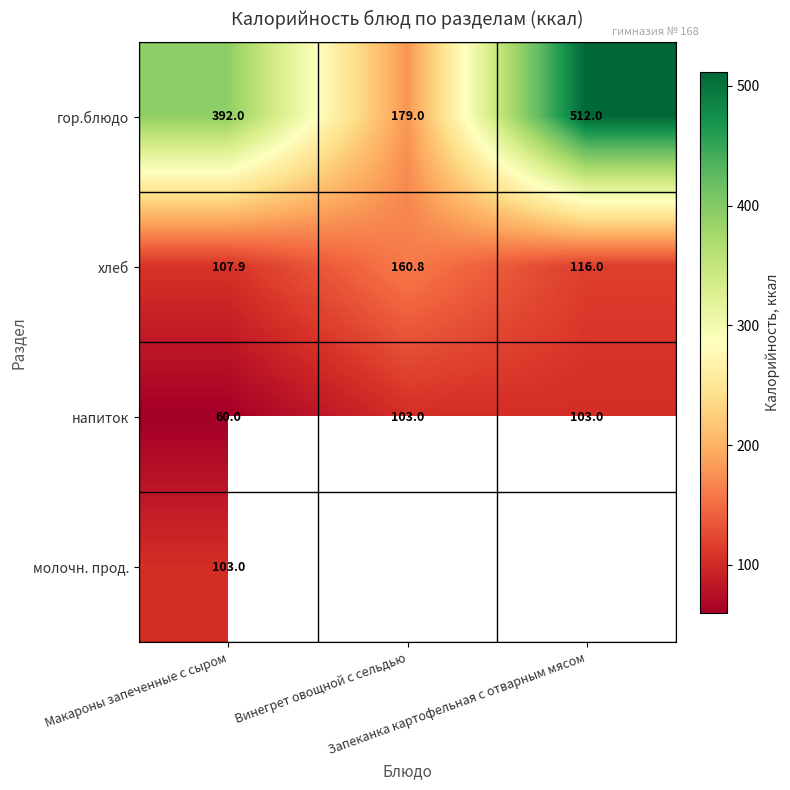

List the labels in order of хлеб value, smallest first.

Макароны запеченные с сыром, Запеканка картофельная с отварным мясом, Винегрет овощной с сельдью